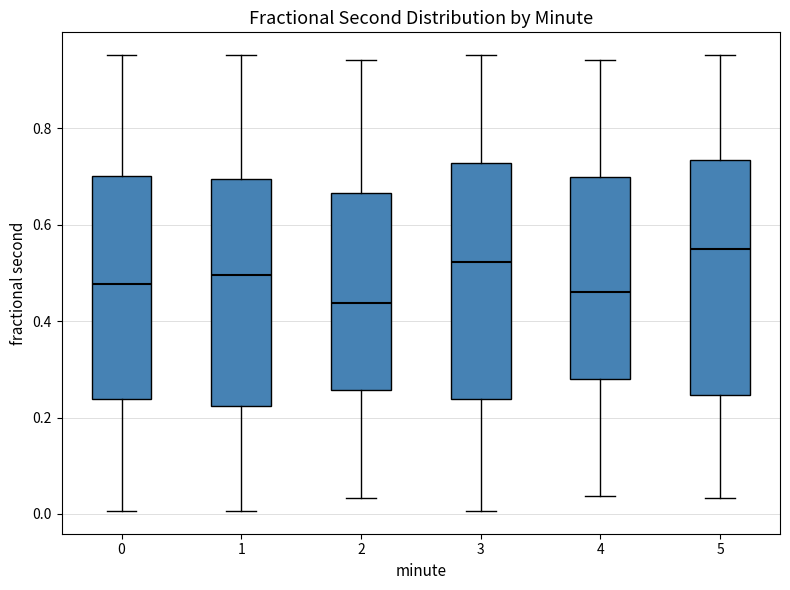

Which box has the highest median line?

5